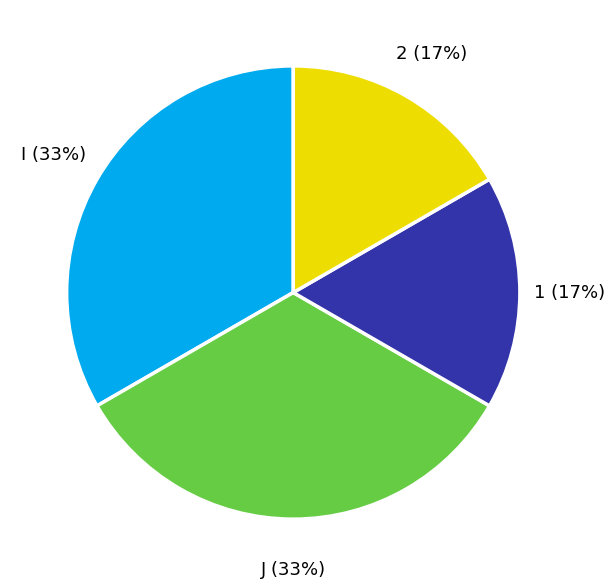

To the nearest percent, what is the average slice percentage?

25%